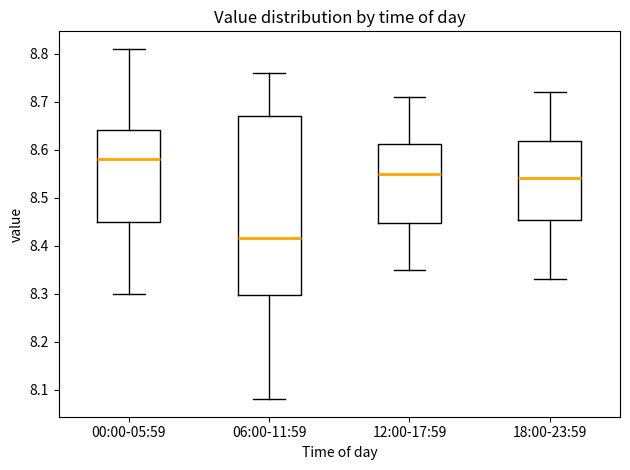

Which box has the highest median line?

00:00-05:59